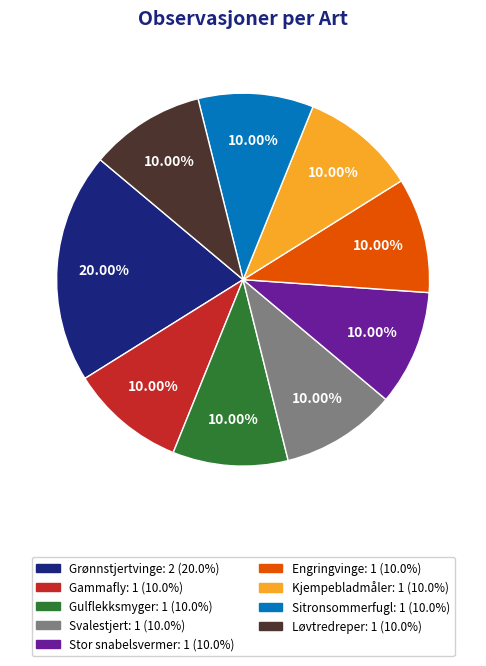

To the nearest percent, what portion does Gammafly represent?

10%